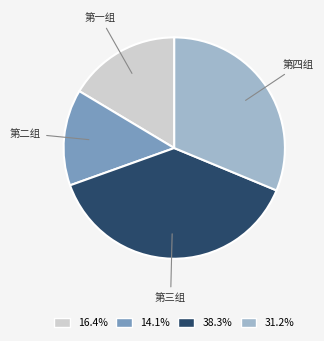

Is there any slice that represents more than half of the pie?

No